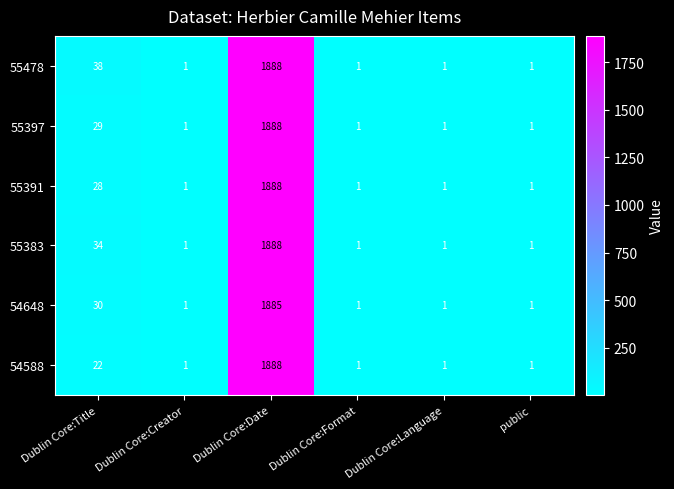

Is it true that 55397 equals 0 at Dublin Core:Creator?

False